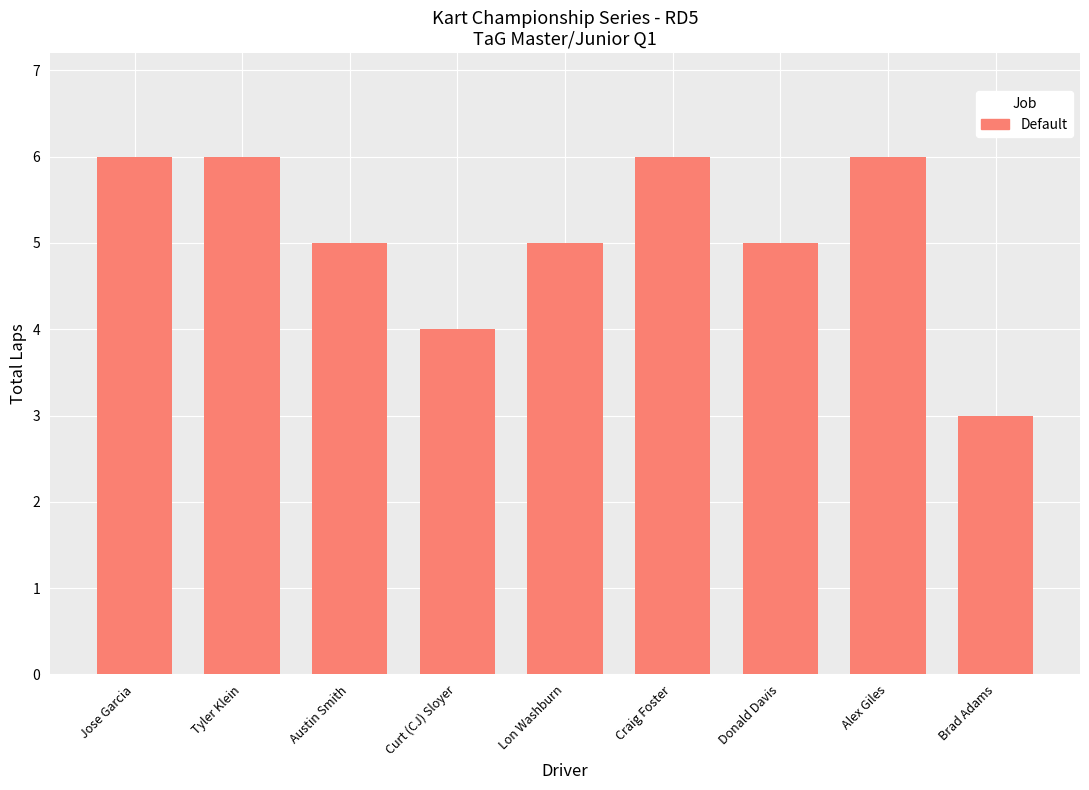

What is the smallest value displayed?

3